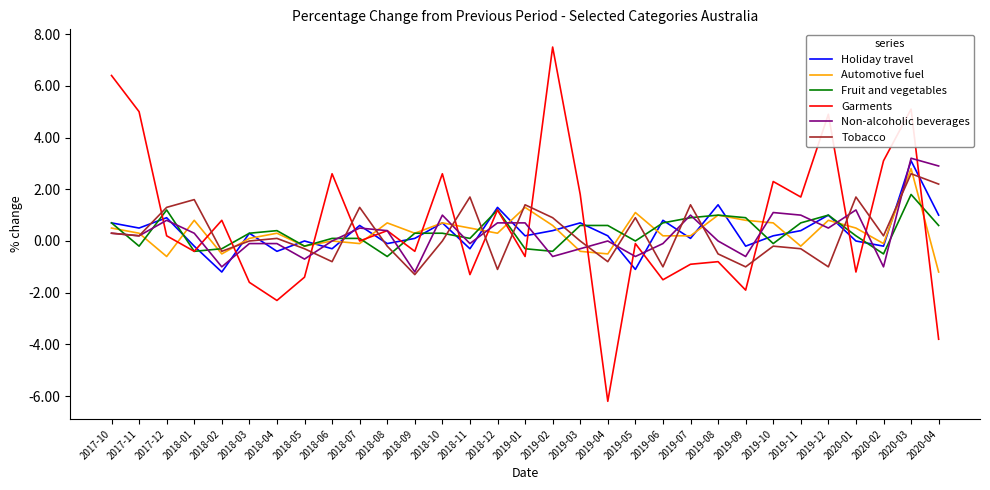

True or false: Fruit and vegetables and Tobacco intersect in this chart.

True